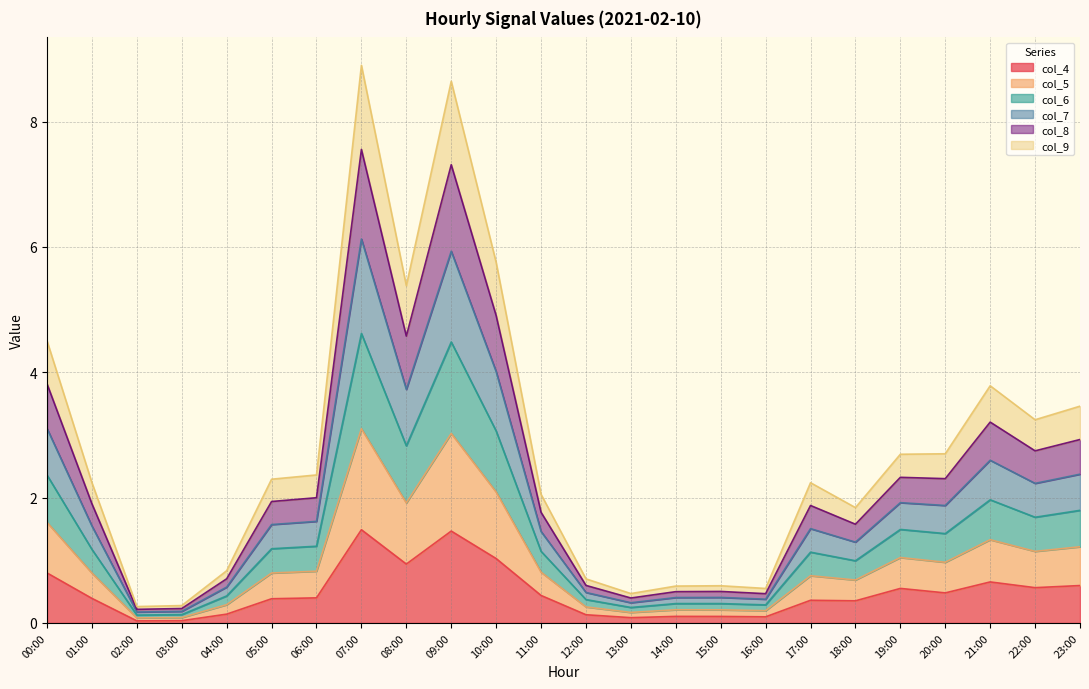

What is the label of the 5th point from the right?

19:00